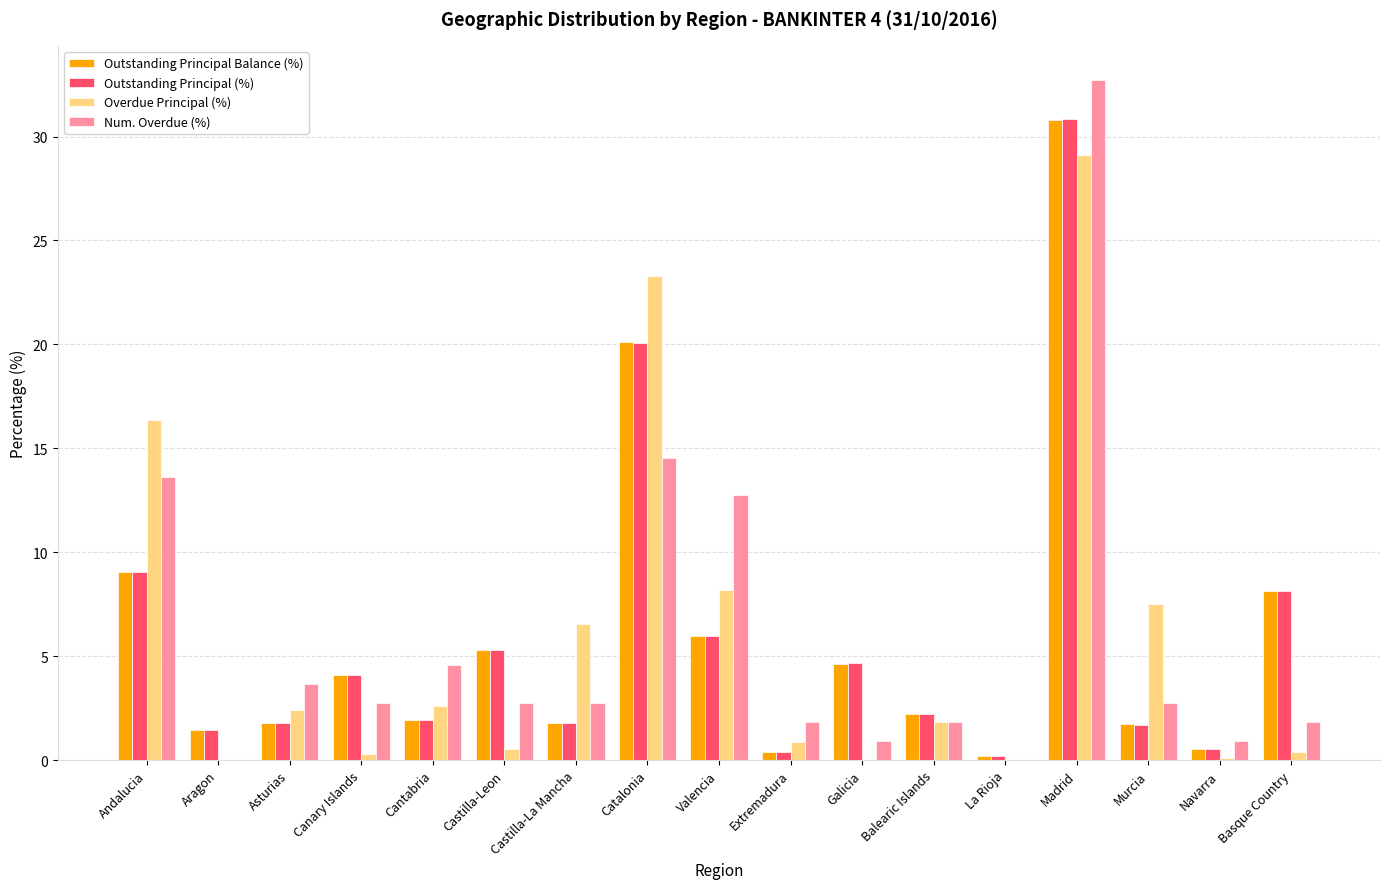

What is the greatest value displayed?

32.7